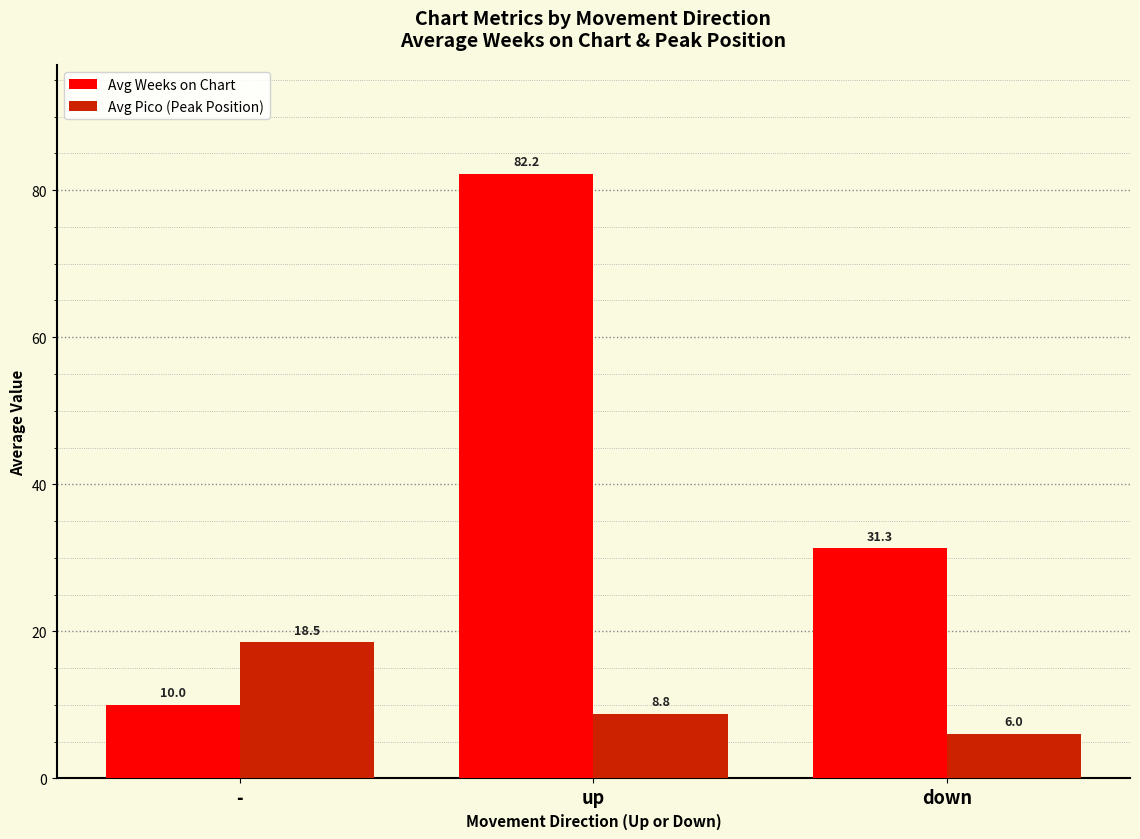

What is the spread (max minus min) of values at up?

73.4